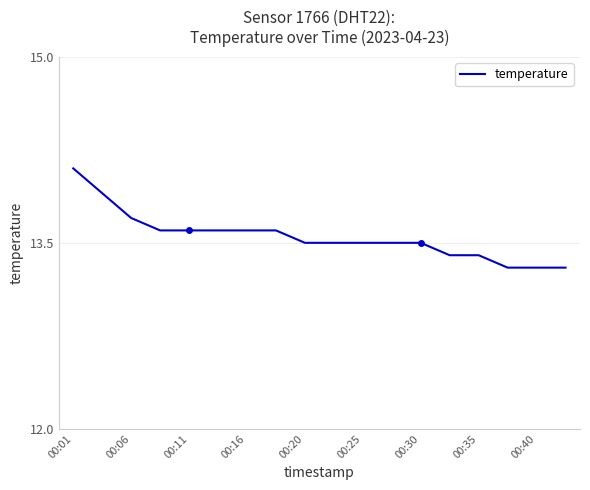

What is the maximum value shown in the chart?

14.1